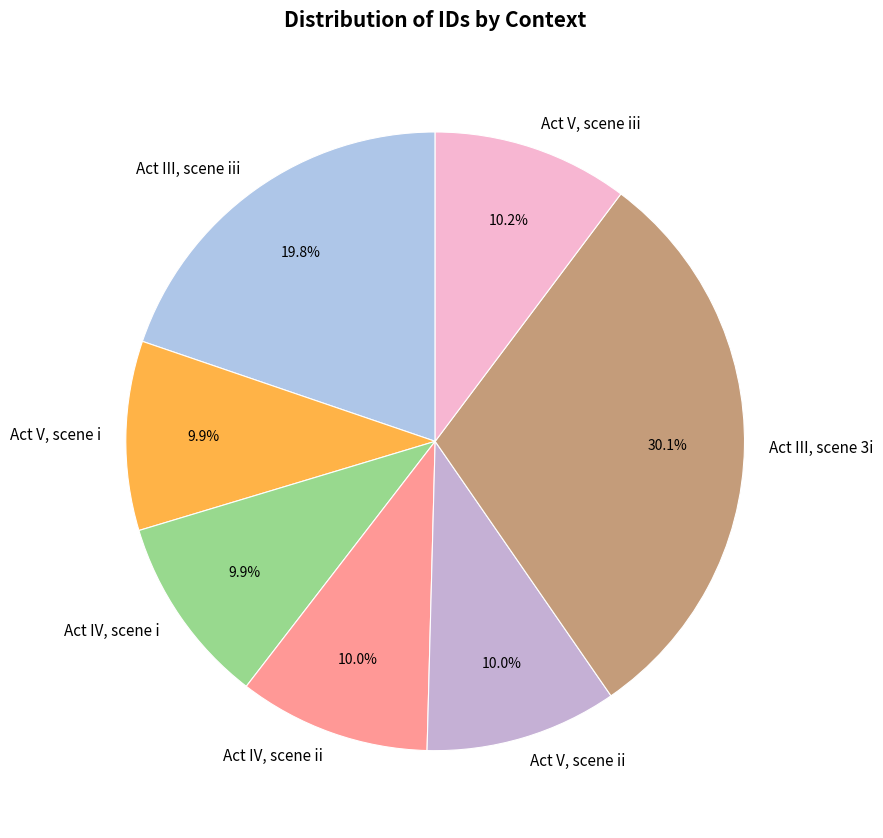

To the nearest percent, what portion does Act III, scene 3i represent?

30%